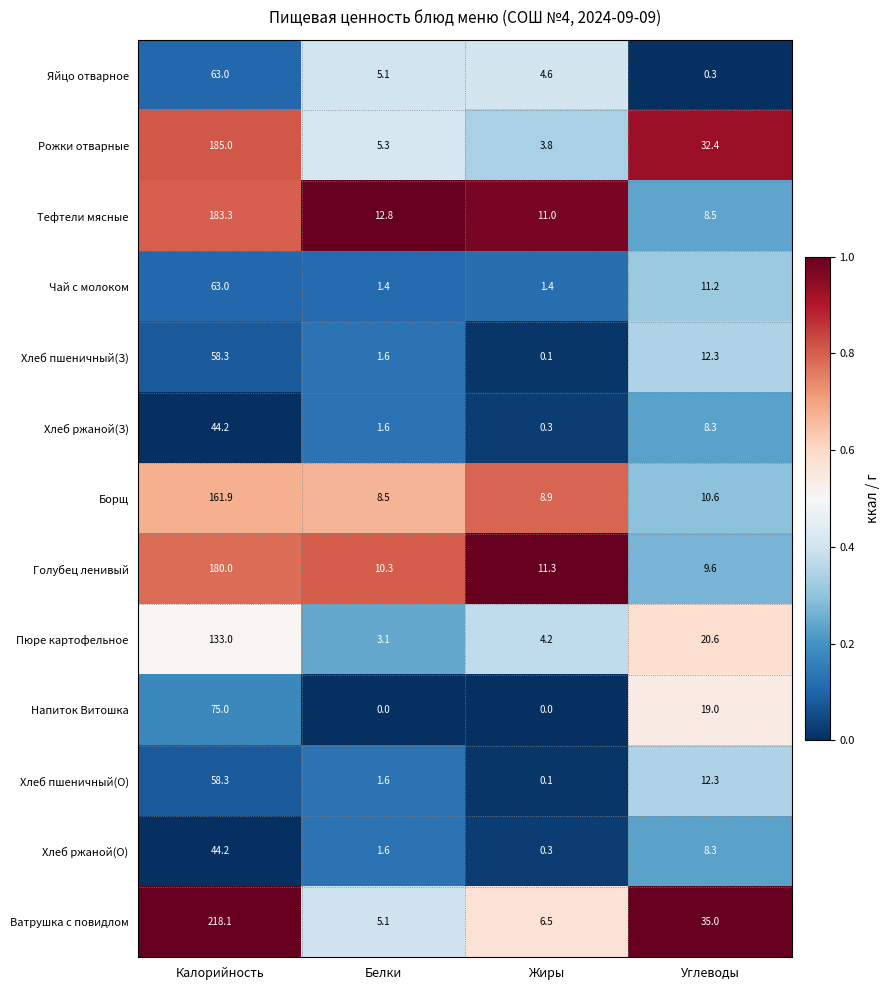

What is the difference between the Яйцо отварное values at Углеводы and Белки?

4.8